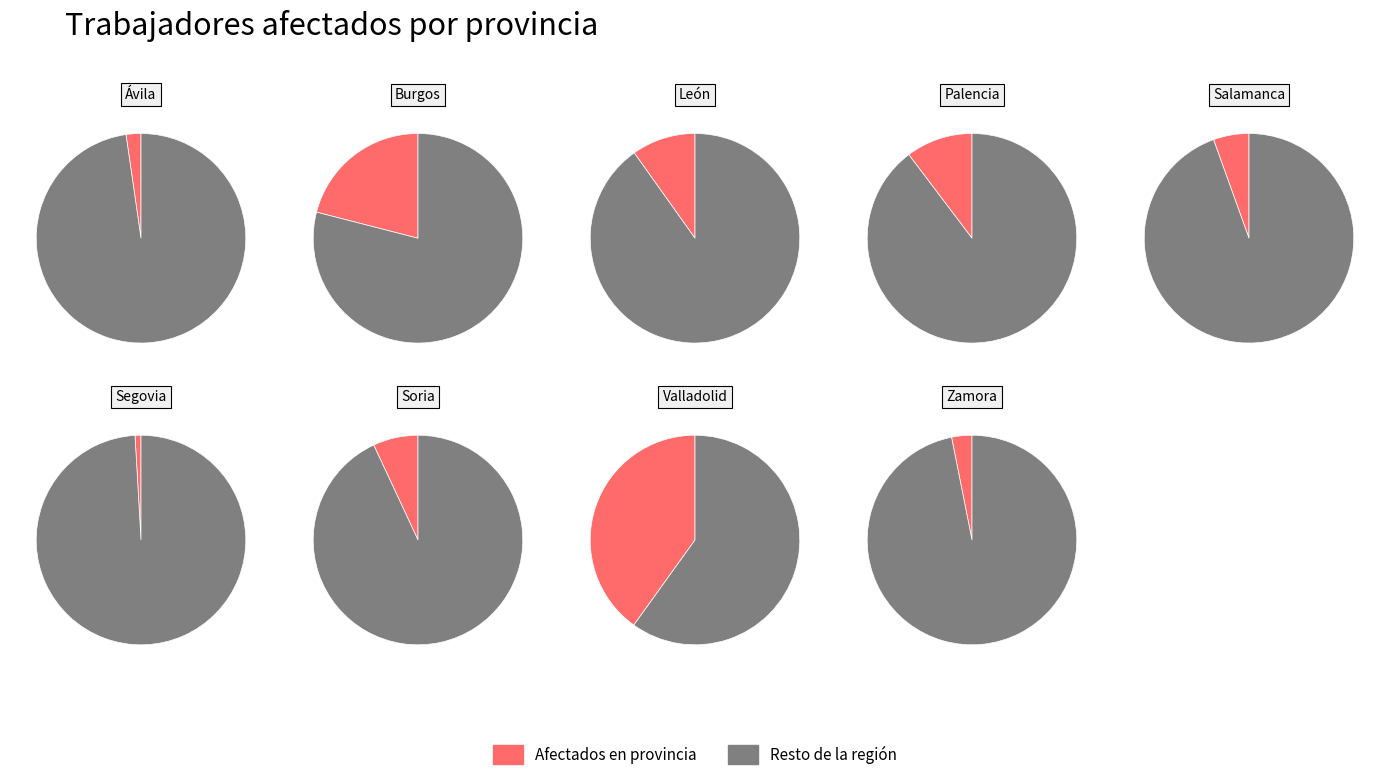

What is the ratio of the value at Burgos to the value at León?

2.1